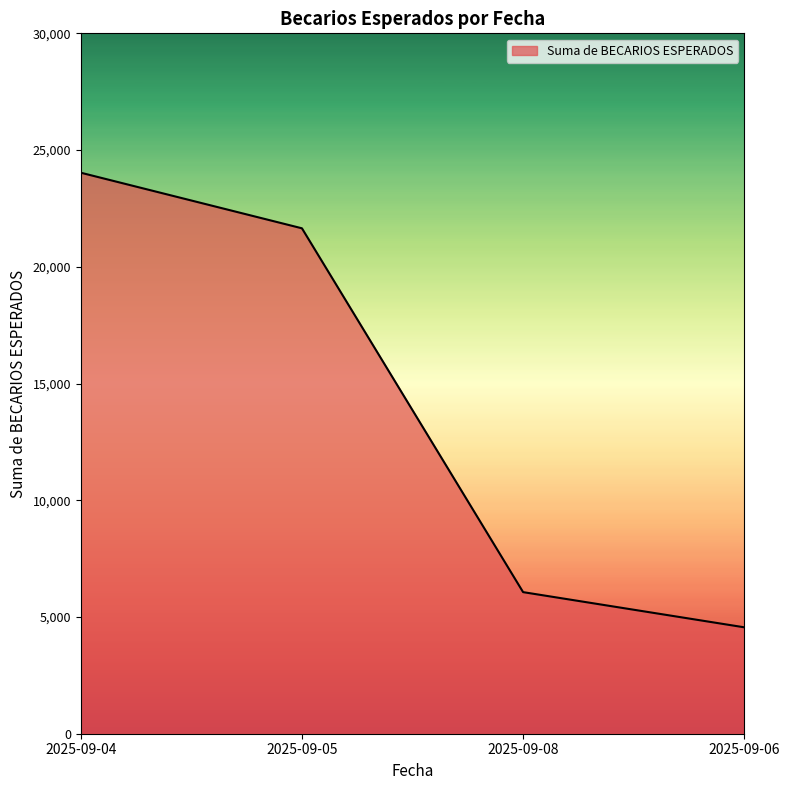

The value at 2025-09-06 is 4558. True or false?

True